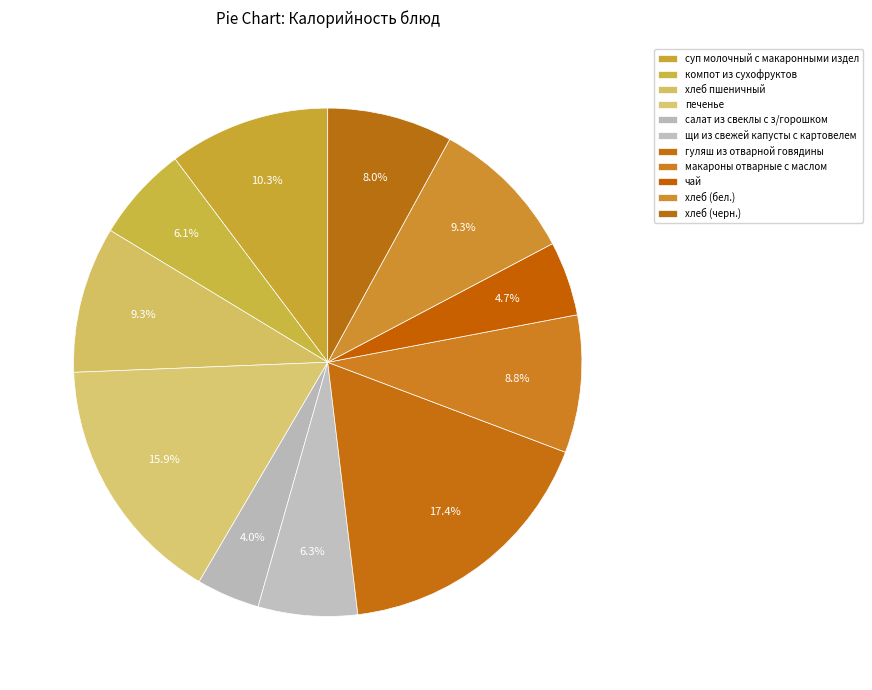

What percentage is the хлеб (бел.) slice, to the nearest percent?

9%